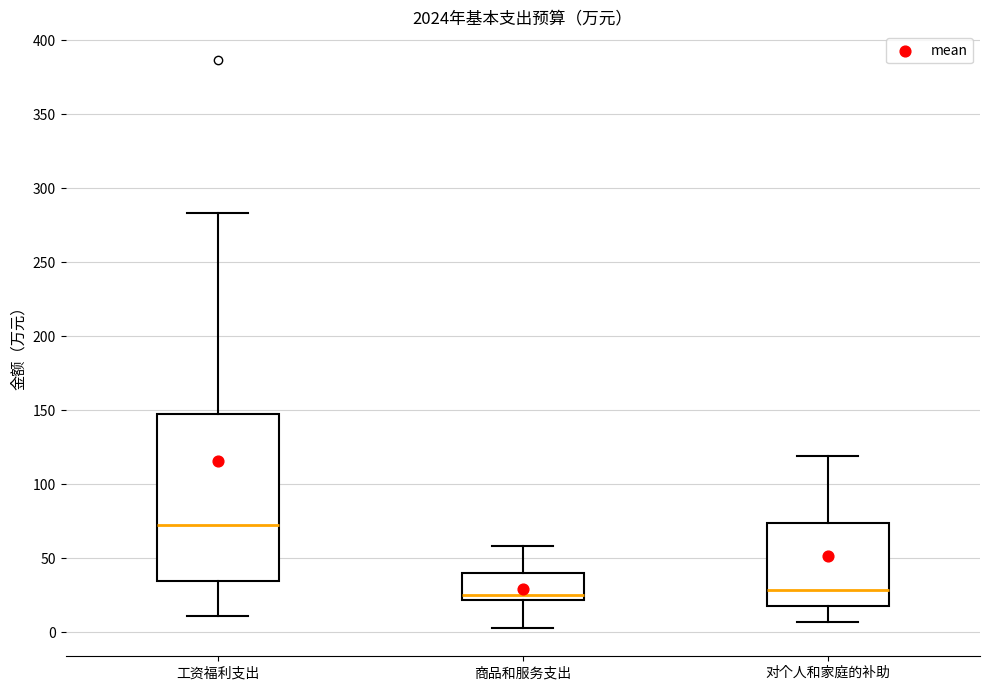

Where is the upper edge of the box for 商品和服务支出 on the y-axis? The values are not printed on the chart, so give them approximately, as read against the axis.

40